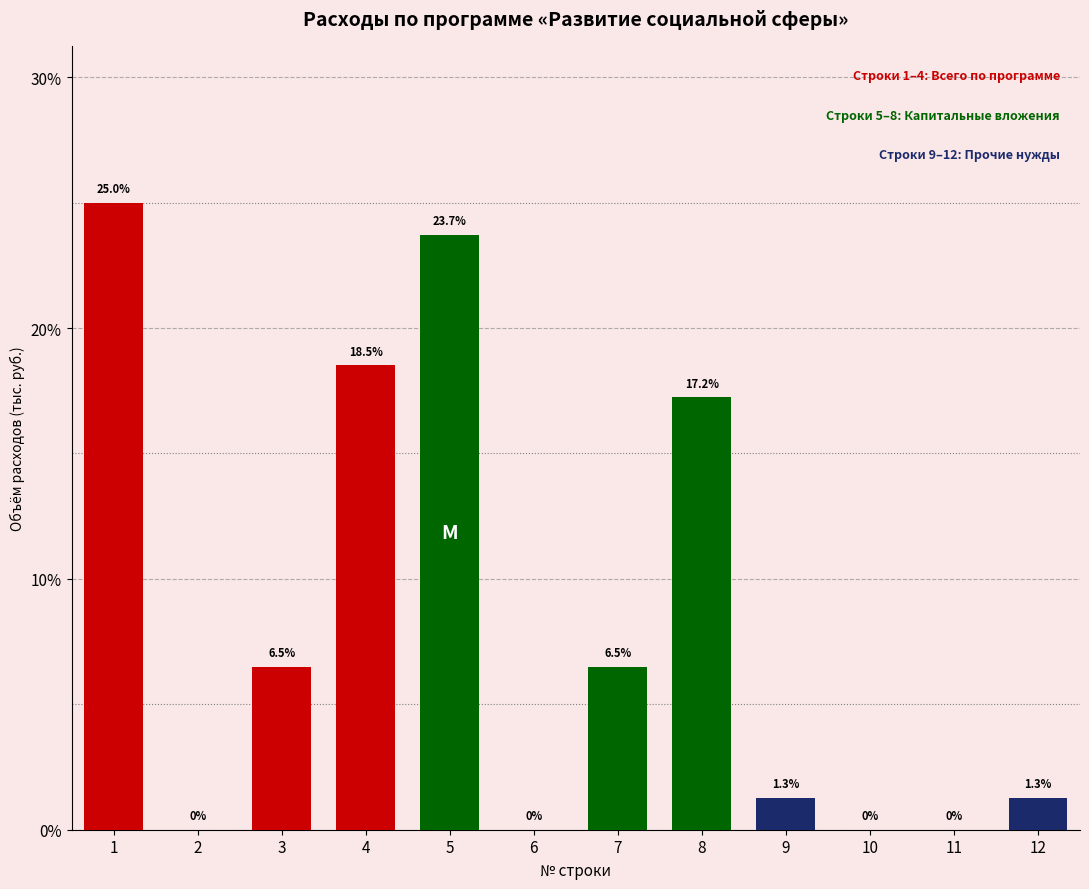

Reading right to left, transcribe all the data shown in this chart.

12=1.3	11=0.0	10=0.0	9=1.3	8=17.2	7=6.5	6=0.0	5=23.7	4=18.5	3=6.5	2=0.0	1=25.0